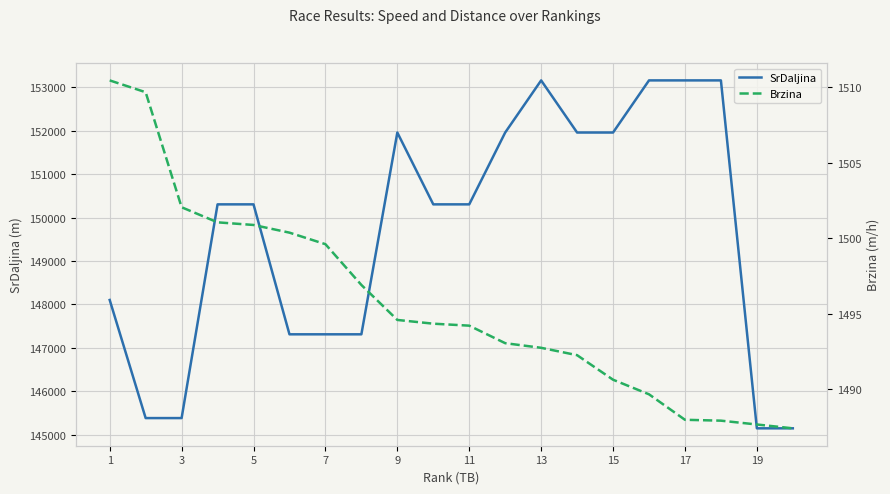

What is the value of the SrDaljina point at the 2nd from the left?

145381.0